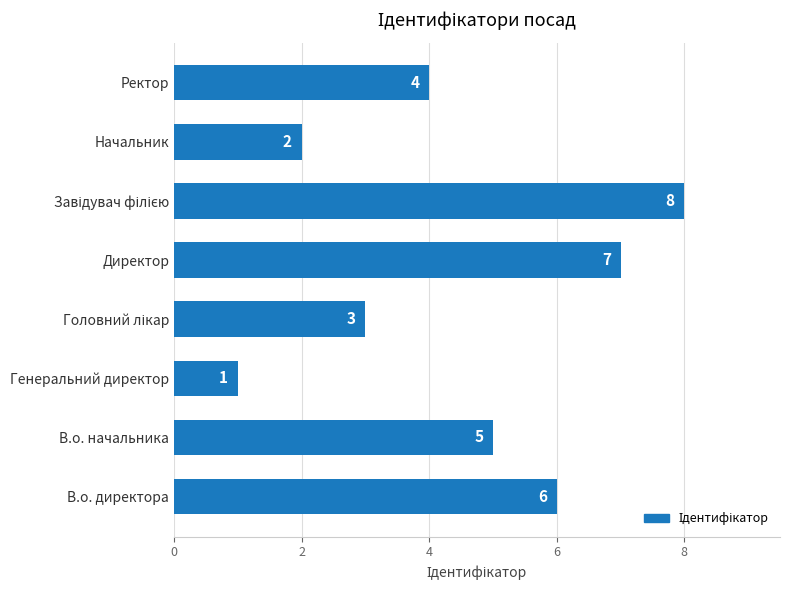

Reading top to bottom, transcribe all the data shown in this chart.

4	2	8	7	3	1	5	6